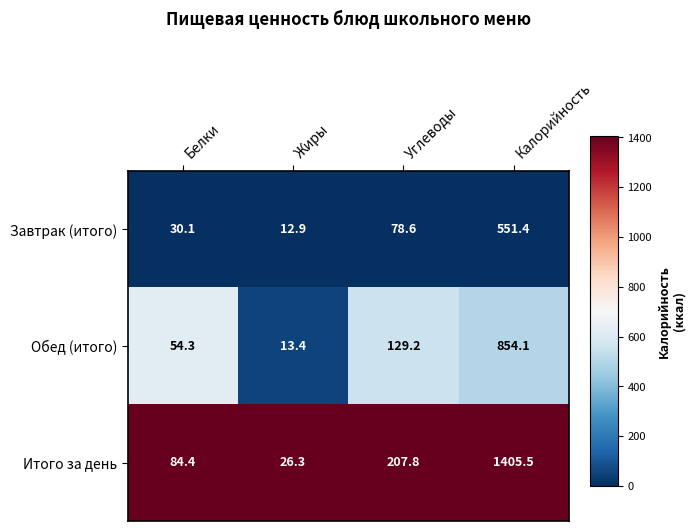

At Жиры, list the series in order from largest to smallest.

Итого за день, Обед (итого), Завтрак (итого)